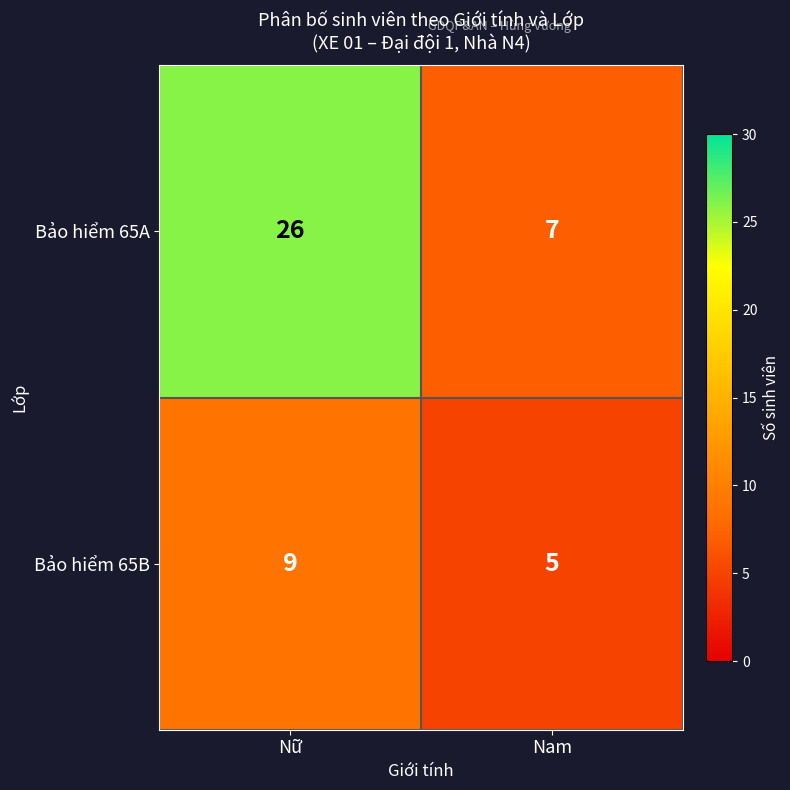

Reading left to right, list all the values displayed in this chart.

Bảo hiểm 65A: 26	7
Bảo hiểm 65B: 9	5